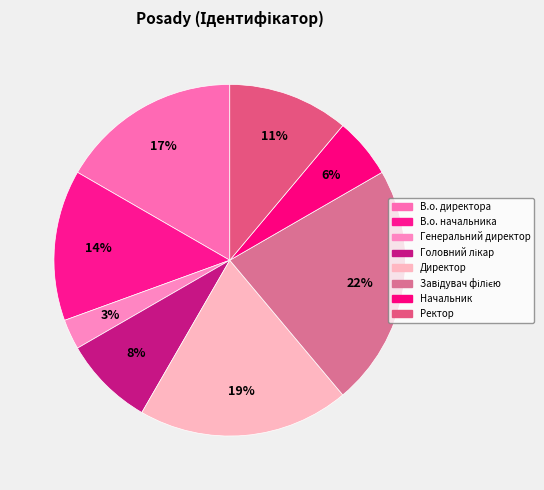

What is the ratio of the value at Начальник to the value at Завідувач філією?

0.2